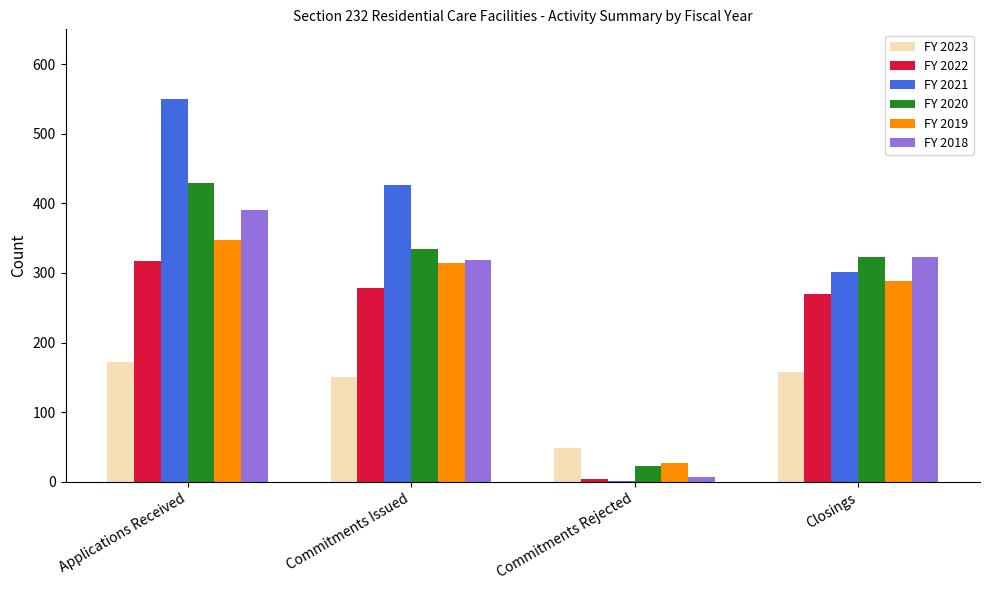

Reading left to right, extract all data points from this chart.

FY 2023: Applications Received=172	Commitments Issued=151	Commitments Rejected=48	Closings=158
FY 2022: Applications Received=317	Commitments Issued=279	Commitments Rejected=4	Closings=269
FY 2021: Applications Received=550	Commitments Issued=426	Commitments Rejected=1	Closings=302
FY 2020: Applications Received=429	Commitments Issued=334	Commitments Rejected=23	Closings=323
FY 2019: Applications Received=347	Commitments Issued=314	Commitments Rejected=27	Closings=288
FY 2018: Applications Received=391	Commitments Issued=318	Commitments Rejected=7	Closings=323